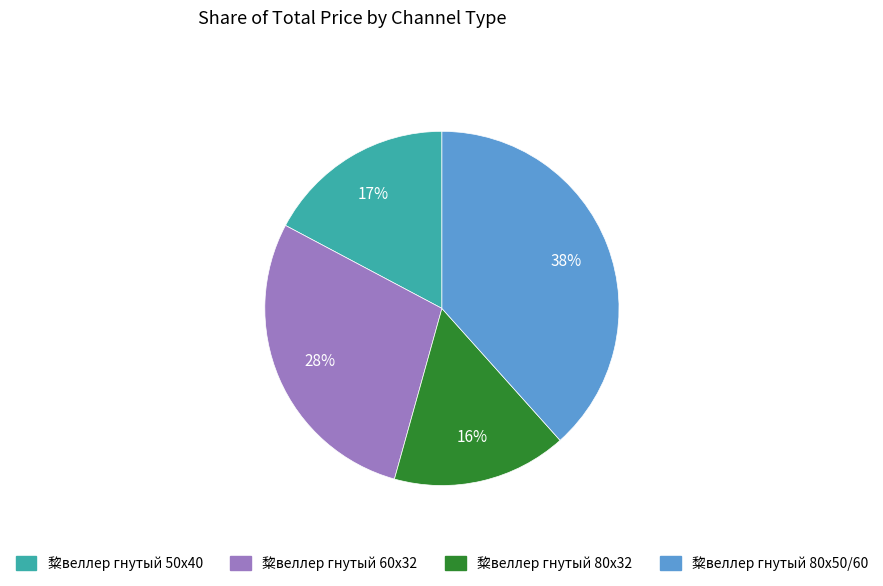

What percentage is the 䊍веллер гнутый 80x50/60 slice, to the nearest percent?

38%